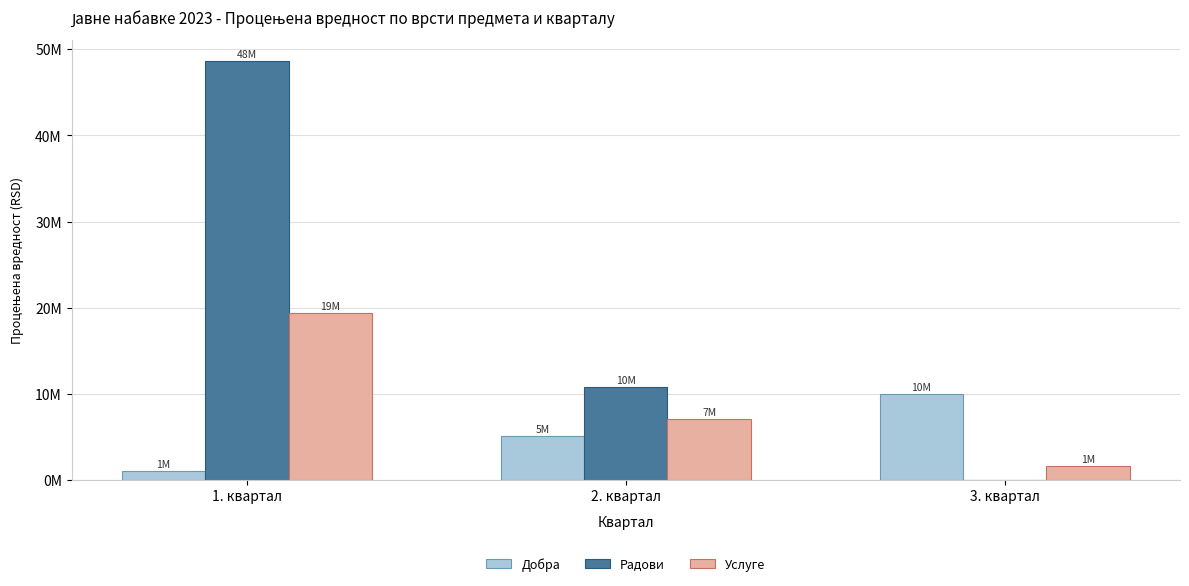

What are all the series names shown in the legend?

Добра, Радови, Услуге